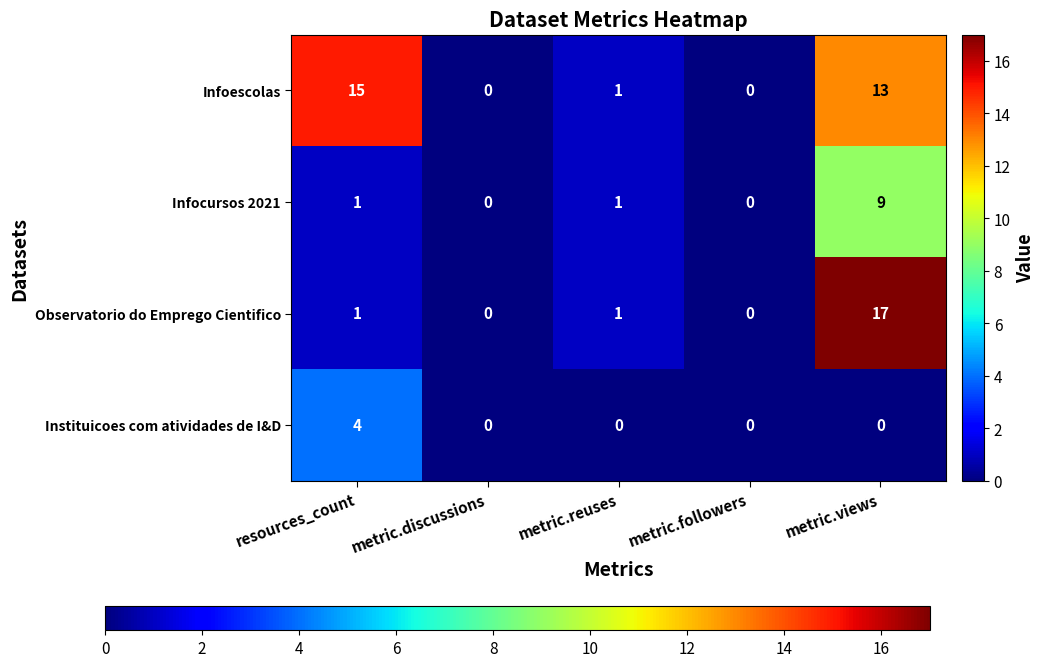

Which series has the largest total across all categories?

Infoescolas